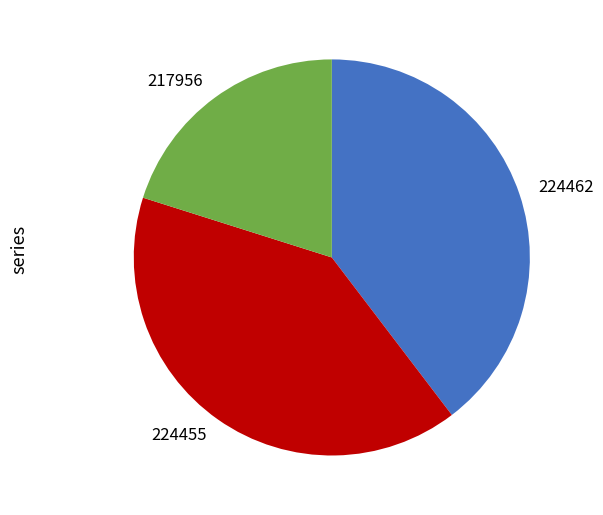

Rank the categories by value from highest to lowest.

224455, 224462, 217956